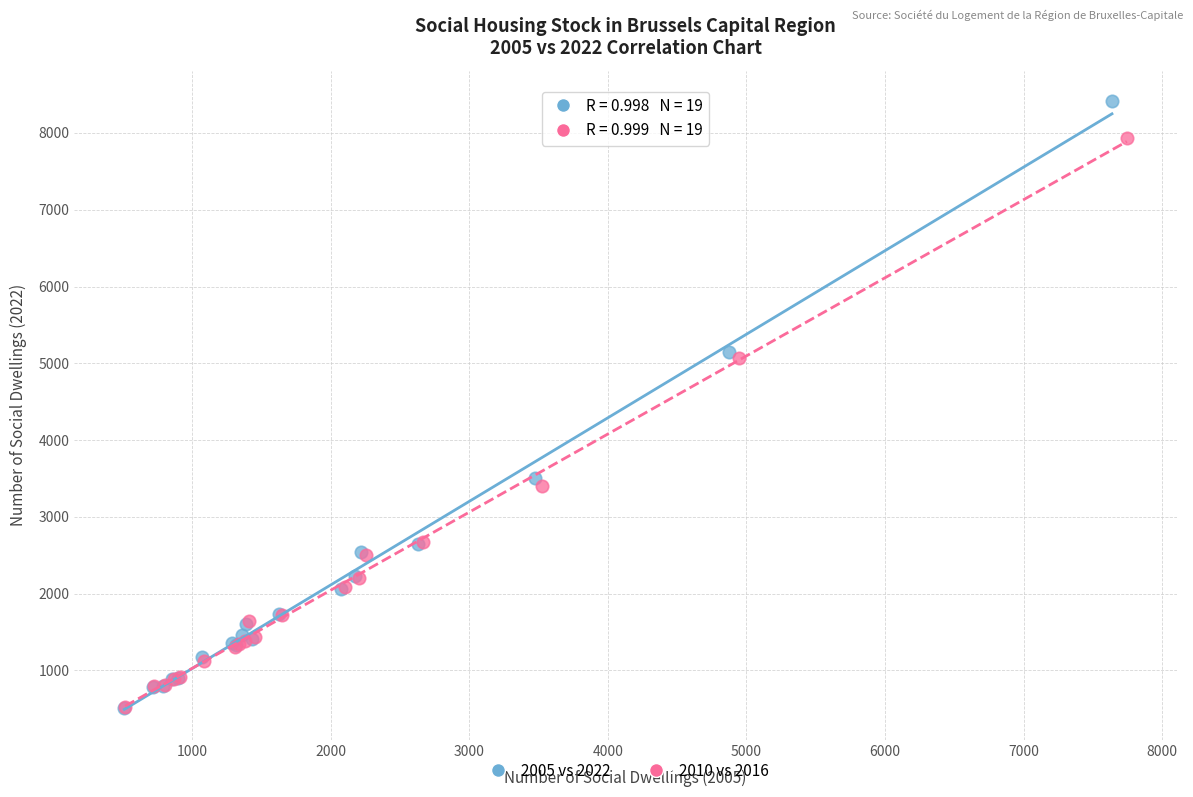

Which series has the widest spread of Y values?

2005 vs 2022